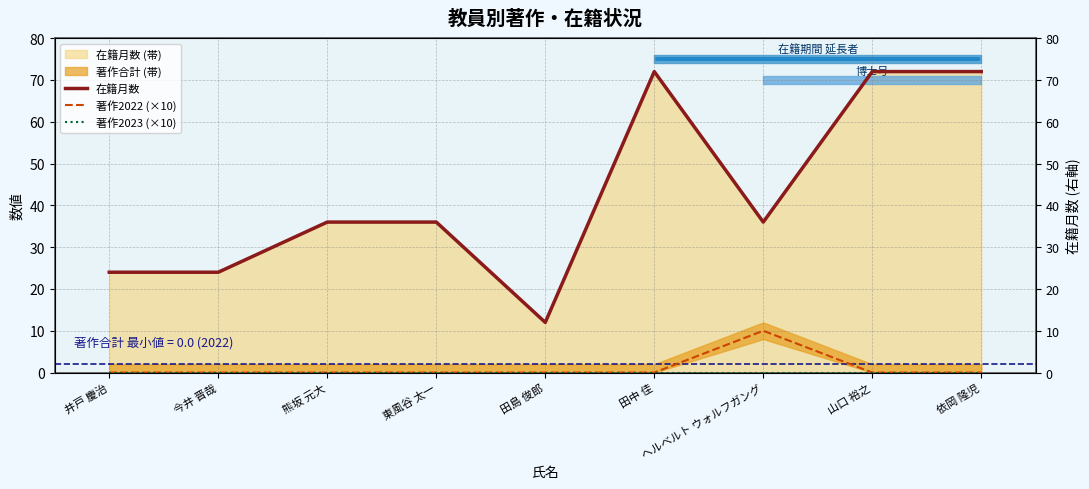

True or false: 著作2022 (×10) has more than 0 points higher than both neighbors.

True